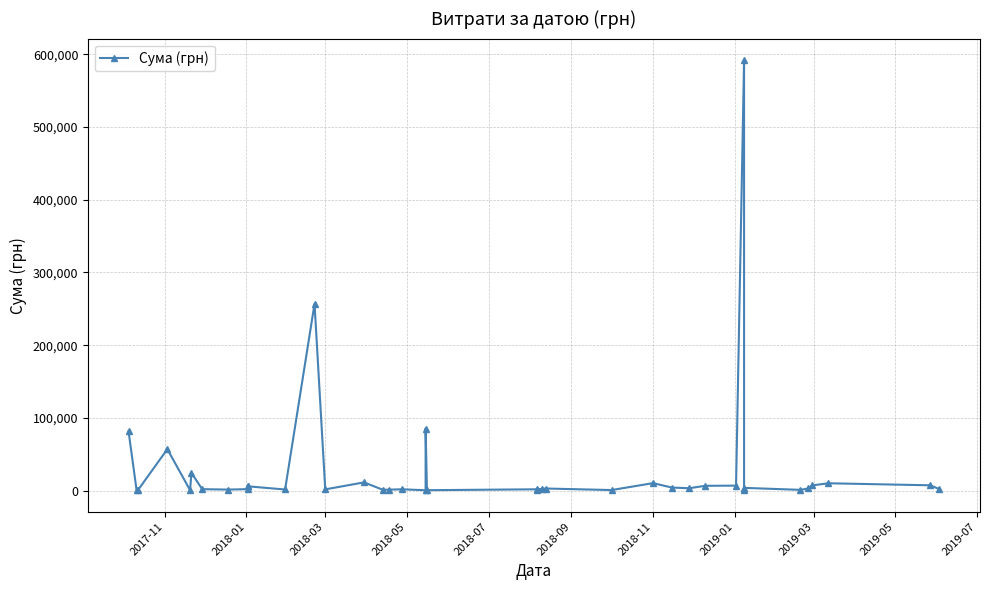

What is the maximum value shown in the chart?

592048.2